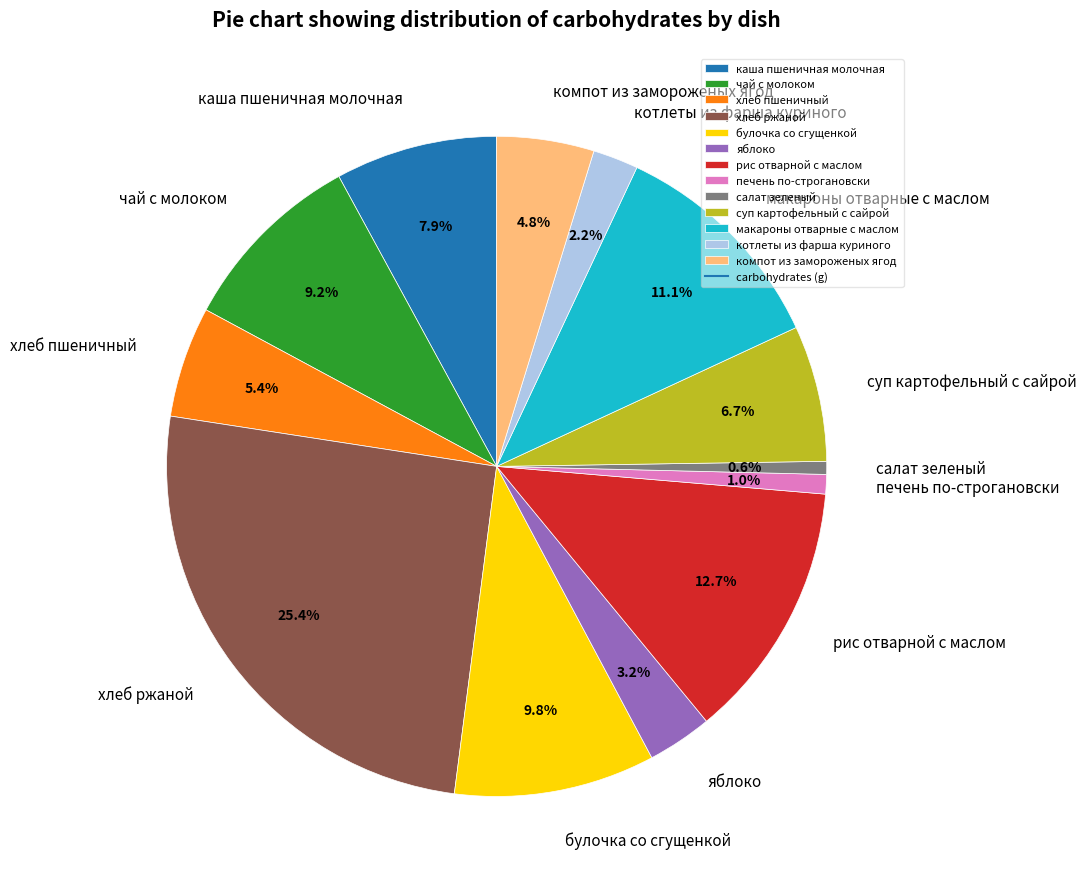

How many segments does this pie chart have?

13